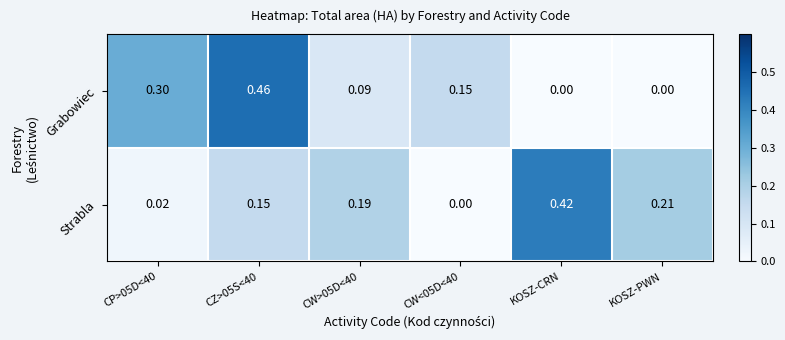

Rank the series at CW>05D<40 from highest to lowest value.

Strabla, Grabowiec